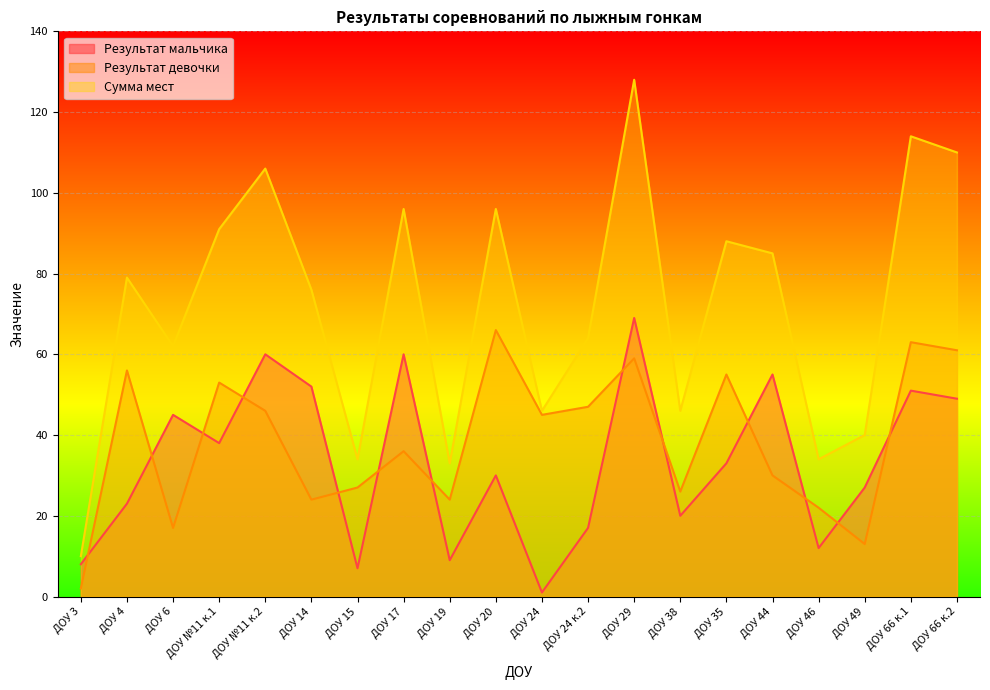

Which series has the widest spread of values?

Сумма мест